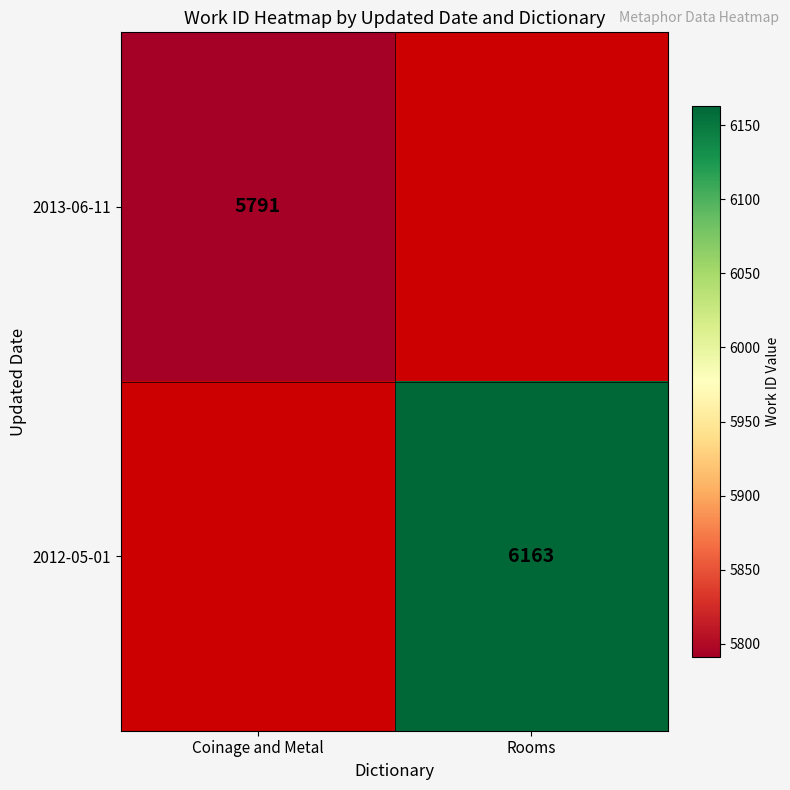

At how many categories does at least one series exceed 5977?

1